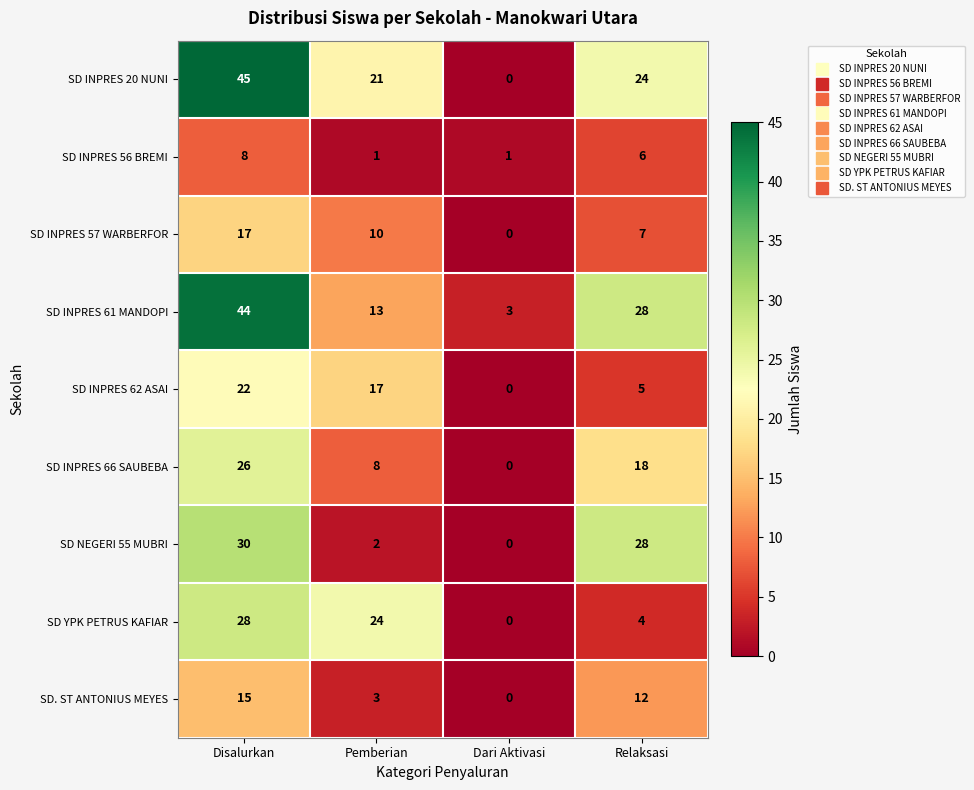

At which label is SD INPRES 66 SAUBEBA closest to 13?

Pemberian